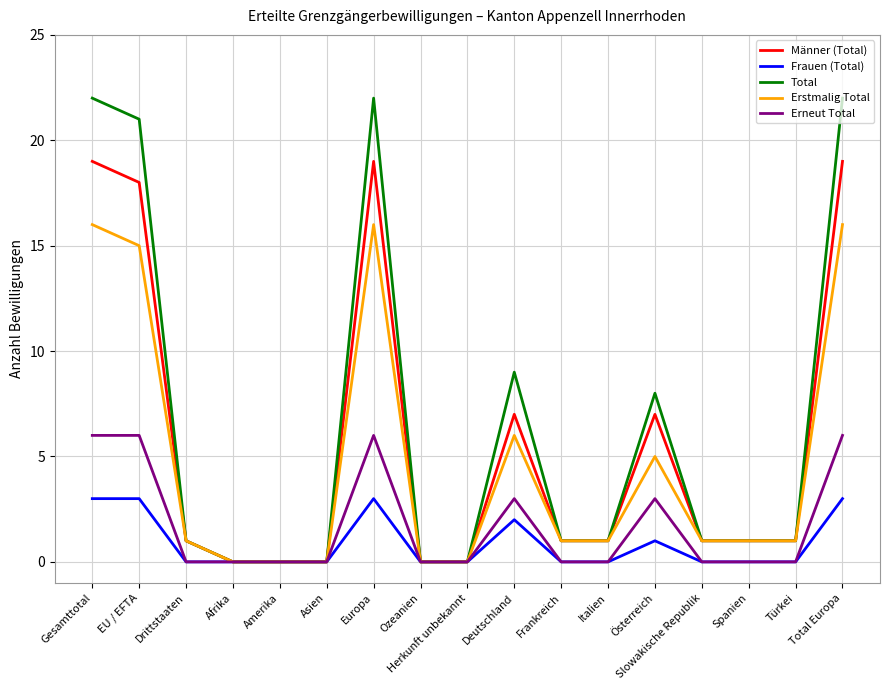

What are all the series names shown in the legend?

Männer (Total), Frauen (Total), Total, Erstmalig Total, Erneut Total